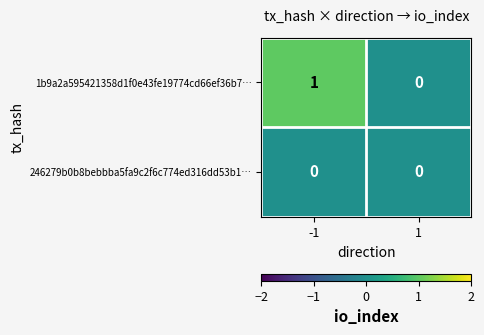

Which series has the largest total across all categories?

1b9a2a595421358d1f0e43fe19774cd66ef36b7…